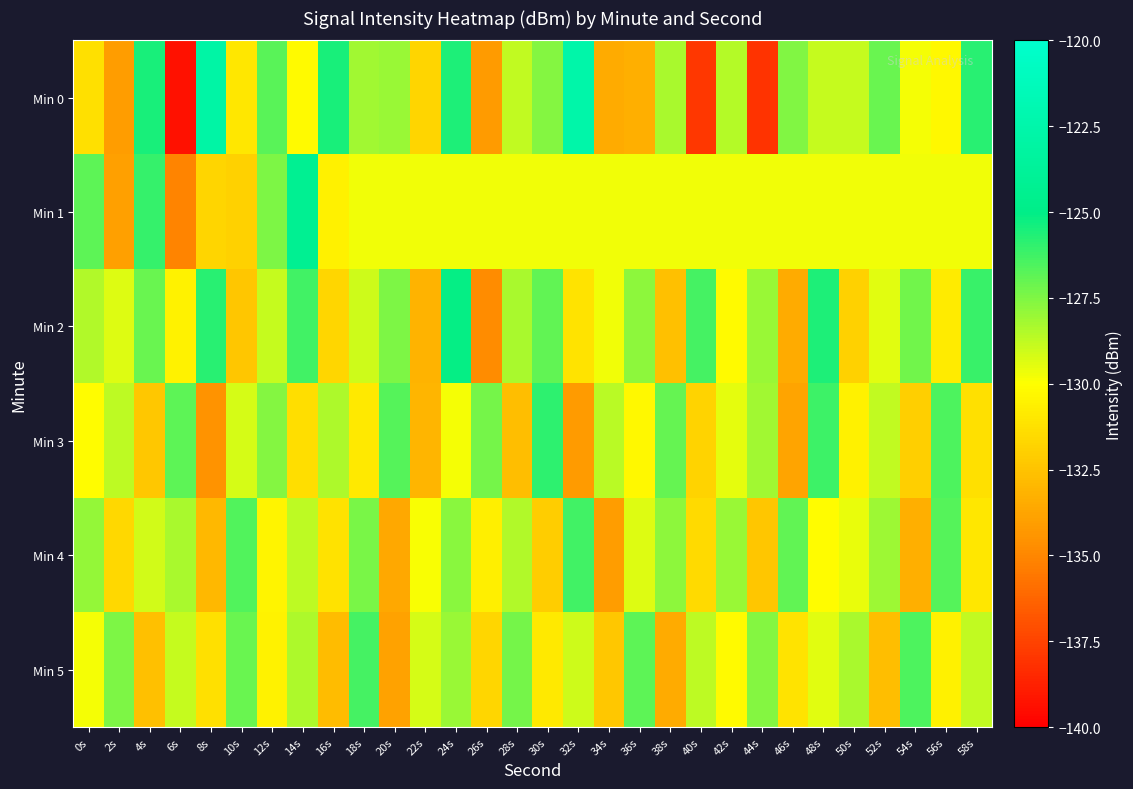

Reading right to left, transcribe all the data shown in this chart.

Min 0: 58s=-125.8	56s=-130.3	54s=-129.8	52s=-127.1	50s=-128.9	48s=-128.9	46s=-127.5	44s=-138.1	42s=-128.6	40s=-137.9	38s=-128.3	36s=-133.4	34s=-133.5	32s=-122.6	30s=-127.6	28s=-128.8	26s=-134.2	24s=-125.6	22s=-131.8	20s=-128.0	18s=-128.1	16s=-125.5	14s=-130.2	12s=-126.7	10s=-131.0	8s=-122.8	6s=-139.4	4s=-125.5	2s=-134.1	0s=-131.3
Min 1: 58s=-129.7	56s=-129.7	54s=-129.7	52s=-129.7	50s=-129.7	48s=-129.7	46s=-129.7	44s=-129.7	42s=-129.7	40s=-129.7	38s=-129.7	36s=-129.7	34s=-129.7	32s=-129.7	30s=-129.7	28s=-129.7	26s=-129.7	24s=-129.7	22s=-129.7	20s=-129.7	18s=-129.7	16s=-130.6	14s=-124.2	12s=-127.5	10s=-131.9	8s=-131.8	6s=-135.1	4s=-126.0	2s=-134.0	0s=-126.8
Min 2: 58s=-126.1	56s=-130.8	54s=-127.2	52s=-129.4	50s=-131.9	48s=-125.6	46s=-133.5	44s=-128.0	42s=-130.2	40s=-126.4	38s=-132.6	36s=-127.8	34s=-129.7	32s=-131.1	30s=-126.9	28s=-128.3	26s=-134.8	24s=-125.1	22s=-133.2	20s=-127.5	18s=-129.0	16s=-131.7	14s=-126.3	12s=-128.9	10s=-132.4	8s=-125.8	6s=-130.5	4s=-127.1	2s=-129.3	0s=-128.5
Min 3: 58s=-131.3	56s=-126.5	54s=-132.0	52s=-128.8	50s=-130.6	48s=-126.2	46s=-133.8	44s=-128.2	42s=-129.5	40s=-131.8	38s=-127.0	36s=-130.3	34s=-128.6	32s=-134.2	30s=-125.9	28s=-132.7	26s=-127.3	24s=-129.8	22s=-133.1	20s=-126.7	18s=-130.9	16s=-128.4	14s=-131.4	12s=-127.6	10s=-129.2	8s=-134.5	6s=-126.8	4s=-132.3	2s=-128.7	0s=-130.1
Min 4: 58s=-131.0	56s=-126.7	54s=-133.3	52s=-128.1	50s=-129.6	48s=-130.1	46s=-126.9	44s=-132.4	42s=-128.0	40s=-131.5	38s=-127.8	36s=-129.3	34s=-134.1	32s=-126.3	30s=-132.1	28s=-128.5	26s=-130.7	24s=-127.7	22s=-129.9	20s=-133.6	18s=-127.4	16s=-131.2	14s=-128.7	12s=-130.4	10s=-126.6	8s=-132.9	6s=-128.3	4s=-129.1	2s=-131.6	0s=-127.9
Min 5: 58s=-128.8	56s=-130.6	54s=-126.5	52s=-132.7	50s=-128.3	48s=-129.4	46s=-131.1	44s=-127.6	42s=-130.2	40s=-128.7	38s=-133.5	36s=-126.8	34s=-132.3	32s=-129.0	30s=-130.9	28s=-127.3	26s=-131.7	24s=-128.0	22s=-129.2	20s=-133.9	18s=-126.4	16s=-132.8	14s=-128.4	12s=-130.5	10s=-127.1	8s=-131.3	6s=-128.9	4s=-132.6	2s=-127.5	0s=-129.8